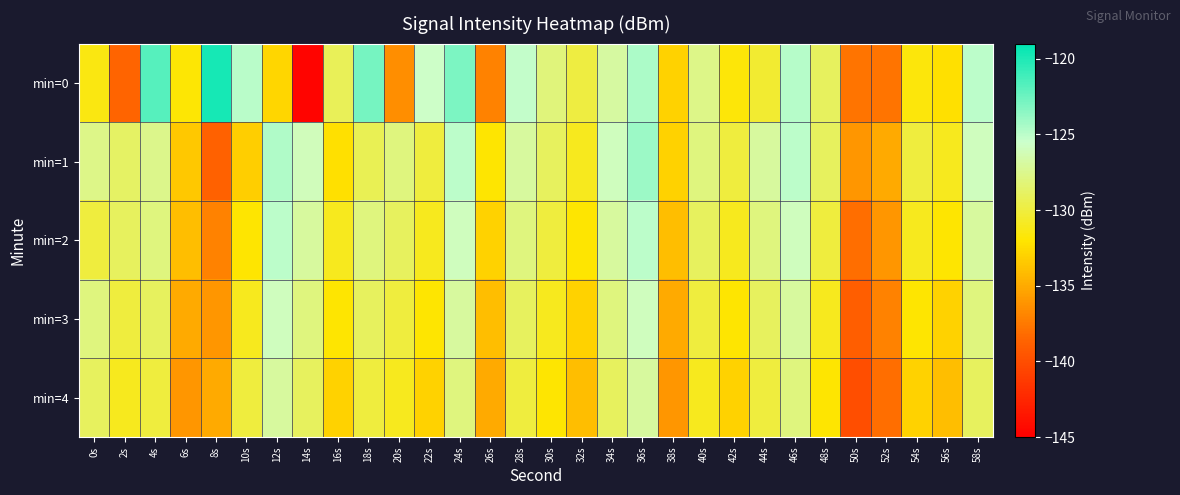

Reading left to right, what are all the values shown in this chart?

min=0: 0s=-131.4	2s=-138.6	4s=-121.8	6s=-131.8	8s=-119.8	10s=-125.0	12s=-132.7	14s=-144.7	16s=-129.2	18s=-122.8	20s=-136.4	22s=-125.6	24s=-123.0	26s=-137.0	28s=-125.2	30s=-128.1	32s=-129.9	34s=-126.9	36s=-124.6	38s=-133.0	40s=-127.7	42s=-131.7	44s=-130.4	46s=-124.8	48s=-129.0	50s=-137.8	52s=-137.7	54s=-131.6	56s=-132.3	58s=-125.1
min=1: 0s=-127.7	2s=-128.8	4s=-127.6	6s=-133.5	8s=-138.8	10s=-133.2	12s=-124.6	14s=-126.0	16s=-132.2	18s=-129.3	20s=-128.0	22s=-130.0	24s=-125.0	26s=-132.0	28s=-127.0	30s=-129.0	32s=-131.0	34s=-126.0	36s=-124.0	38s=-133.0	40s=-128.0	42s=-130.0	44s=-127.0	46s=-125.0	48s=-129.0	50s=-136.0	52s=-135.0	54s=-130.0	56s=-131.0	58s=-126.0
min=2: 0s=-130.0	2s=-129.0	4s=-128.0	6s=-134.0	8s=-137.0	10s=-132.0	12s=-125.0	14s=-127.0	16s=-131.0	18s=-128.0	20s=-129.0	22s=-131.0	24s=-126.0	26s=-133.0	28s=-128.0	30s=-130.0	32s=-132.0	34s=-127.0	36s=-125.0	38s=-134.0	40s=-129.0	42s=-131.0	44s=-128.0	46s=-126.0	48s=-130.0	50s=-138.0	52s=-136.0	54s=-131.0	56s=-132.0	58s=-127.0
min=3: 0s=-128.0	2s=-130.0	4s=-129.0	6s=-135.0	8s=-136.0	10s=-131.0	12s=-126.0	14s=-128.0	16s=-132.0	18s=-129.0	20s=-130.0	22s=-132.0	24s=-127.0	26s=-134.0	28s=-129.0	30s=-131.0	32s=-133.0	34s=-128.0	36s=-126.0	38s=-135.0	40s=-130.0	42s=-132.0	44s=-129.0	46s=-127.0	48s=-131.0	50s=-139.0	52s=-137.0	54s=-132.0	56s=-133.0	58s=-128.0
min=4: 0s=-129.0	2s=-131.0	4s=-130.0	6s=-136.0	8s=-135.0	10s=-130.0	12s=-127.0	14s=-129.0	16s=-133.0	18s=-130.0	20s=-131.0	22s=-133.0	24s=-128.0	26s=-135.0	28s=-130.0	30s=-132.0	32s=-134.0	34s=-129.0	36s=-127.0	38s=-136.0	40s=-131.0	42s=-133.0	44s=-130.0	46s=-128.0	48s=-132.0	50s=-140.0	52s=-138.0	54s=-133.0	56s=-134.0	58s=-129.0